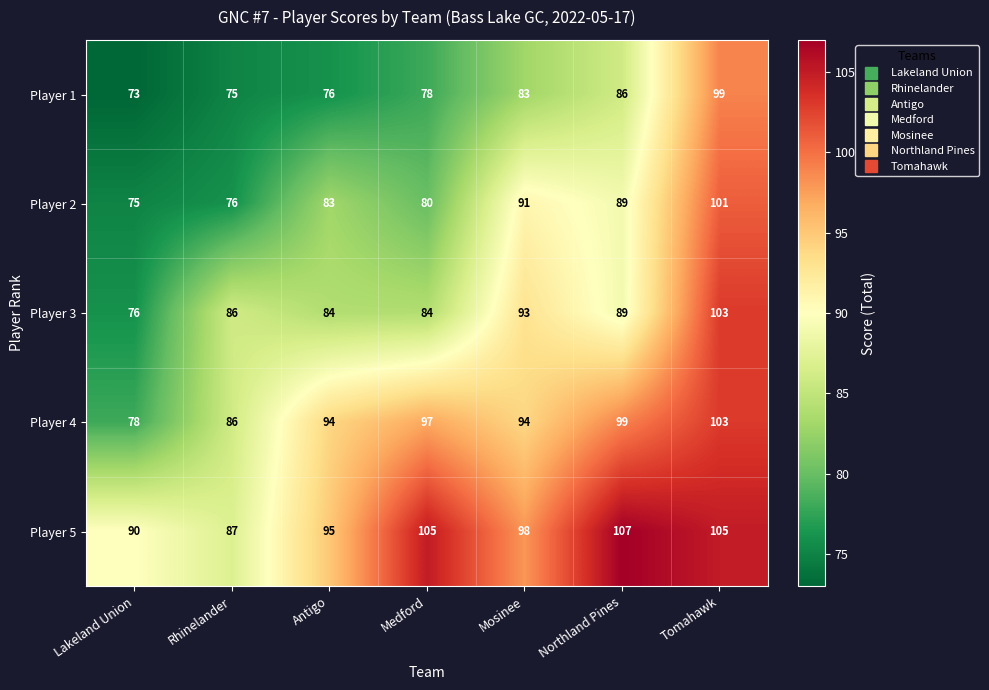

What is the spread (max minus min) of values at Mosinee?

15